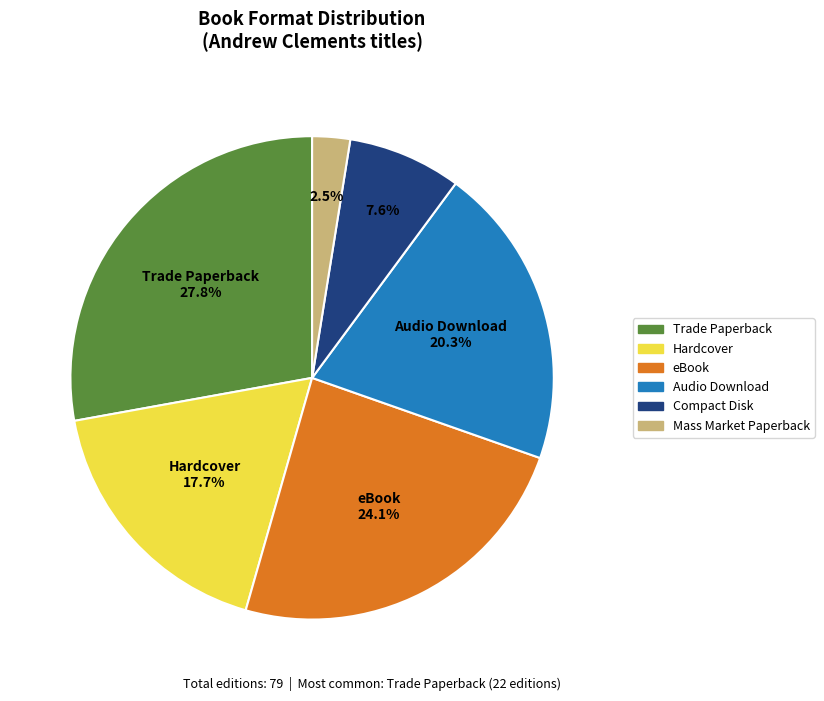

Is the sum of Trade Paperback and Hardcover greater than half?

No